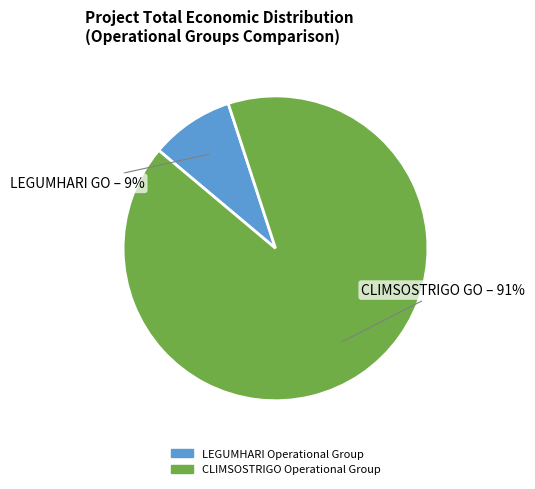

Rank the categories by value from highest to lowest.

CLIMSOSTRIGO Operational Group, LEGUMHARI Operational Group